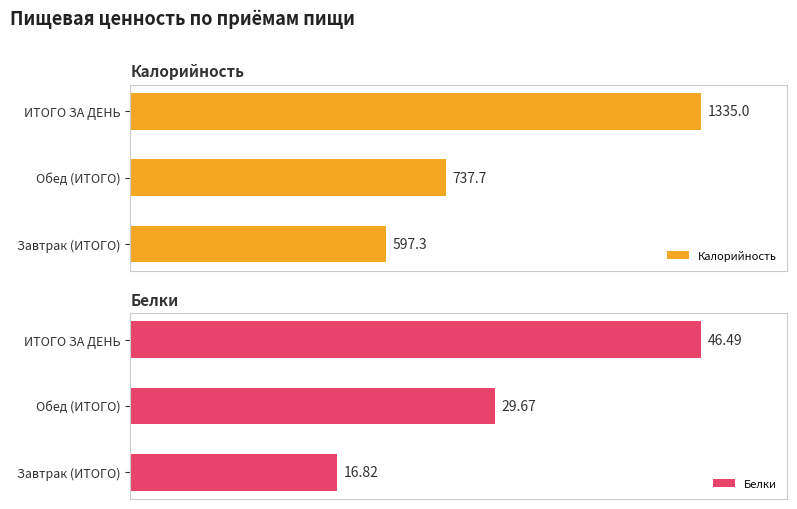

At how many categories does at least one series exceed 151?

3